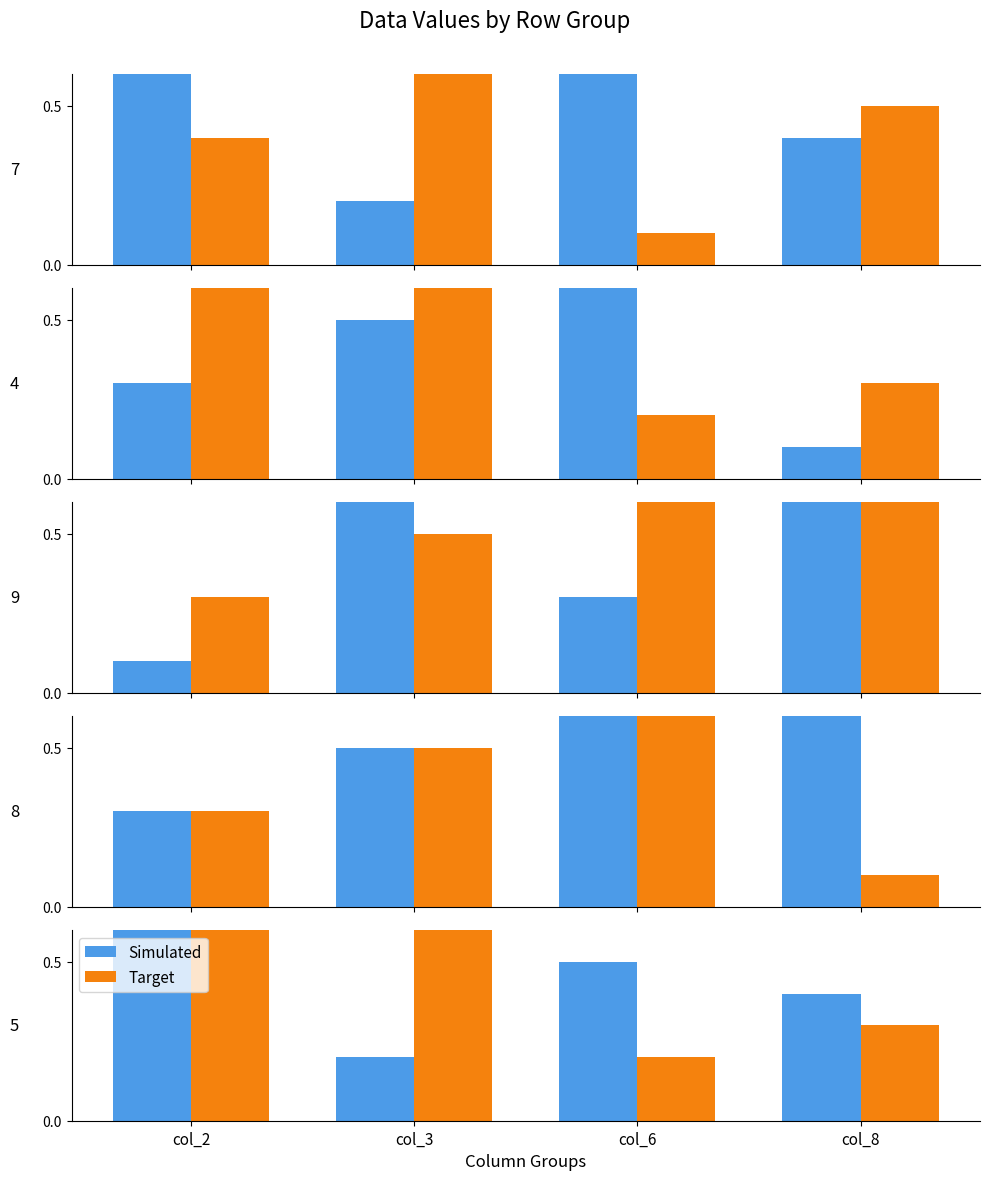

What is the total value across all series at col_3?

0.8